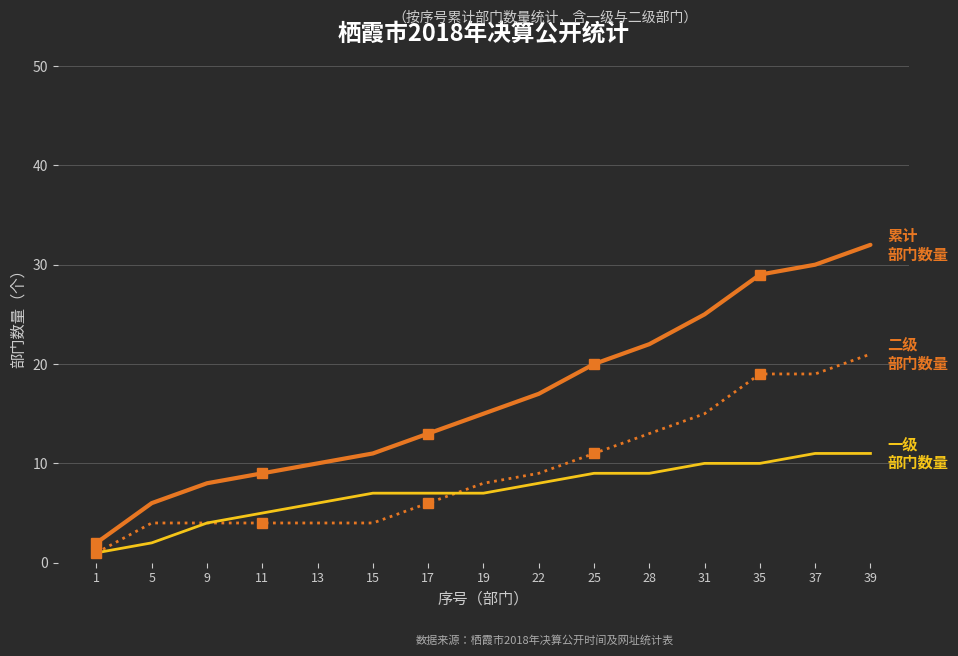

The 二级部门数量 series shows 11 at 25. True or false?

True